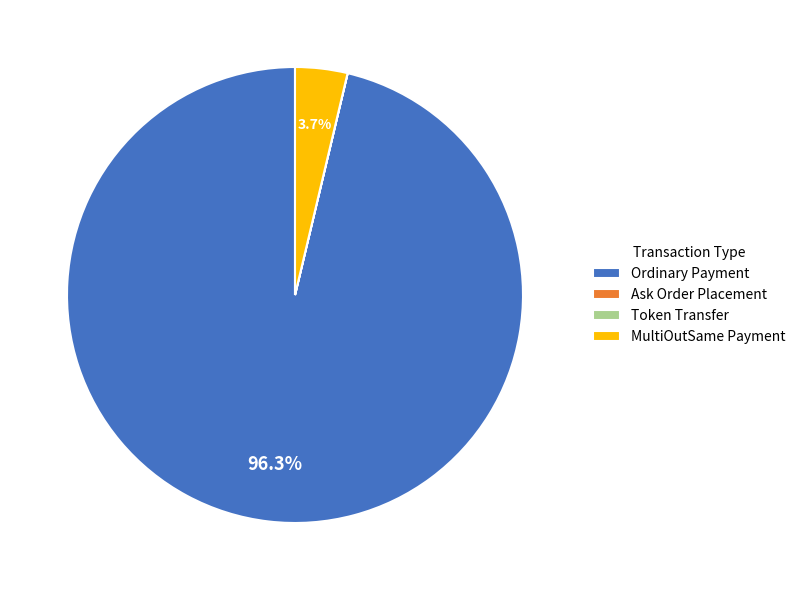

Does Ordinary Payment account for over 50% of the chart?

Yes